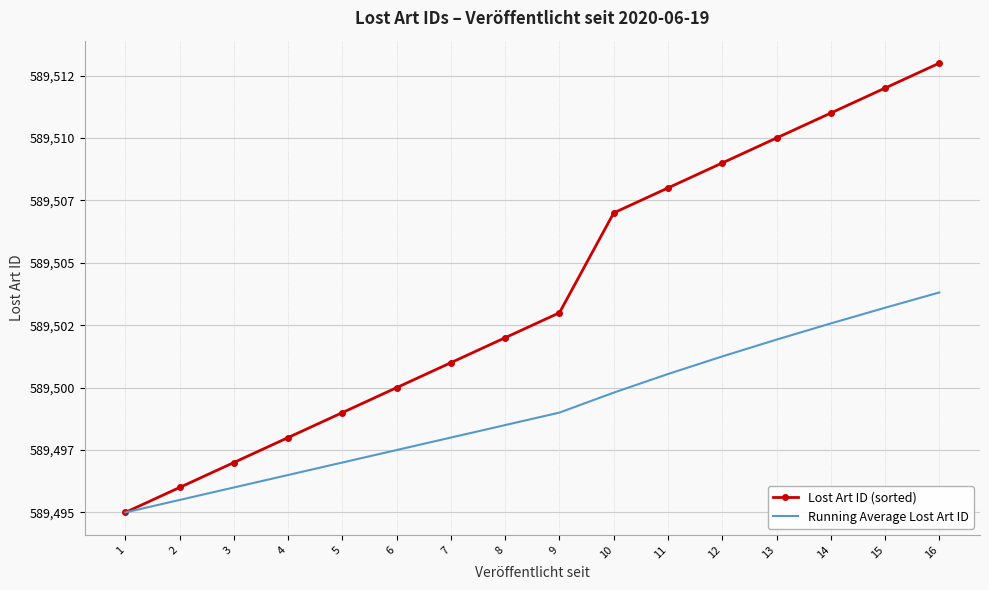

What are all the series names shown in the legend?

Lost Art ID (sorted), Running Average Lost Art ID